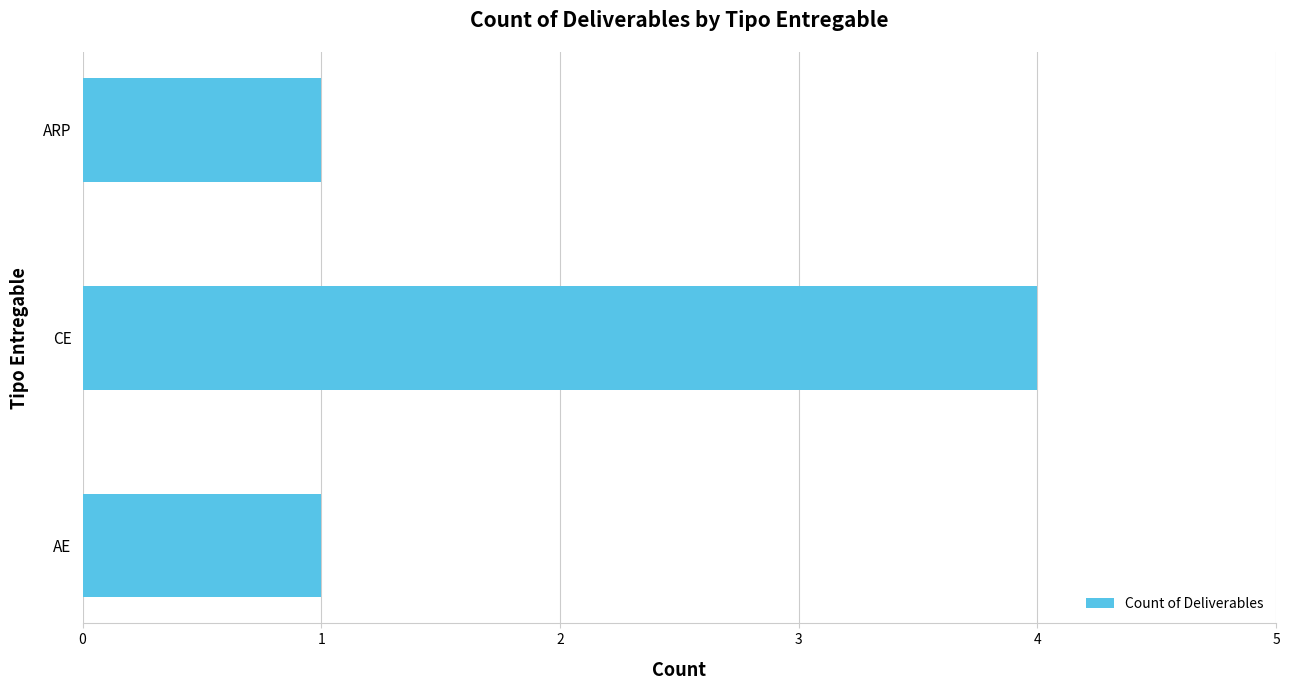

The chart shows a value of 0 at ARP. True or false?

False